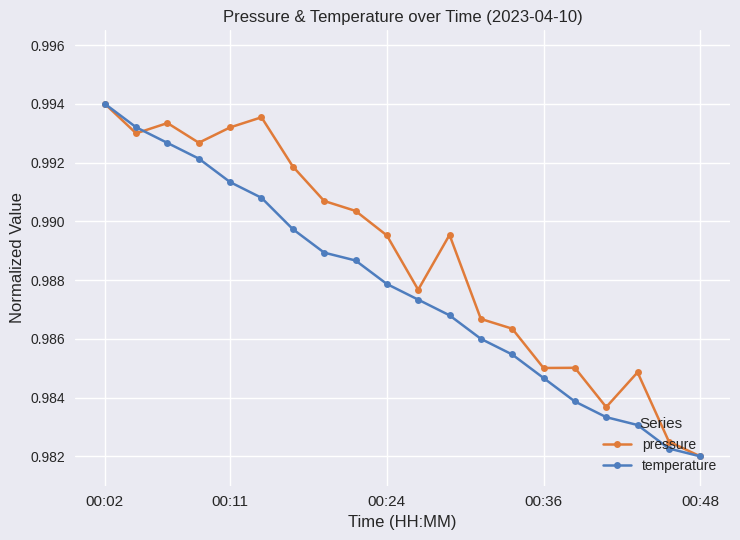

Which series has the largest total across all categories?

pressure